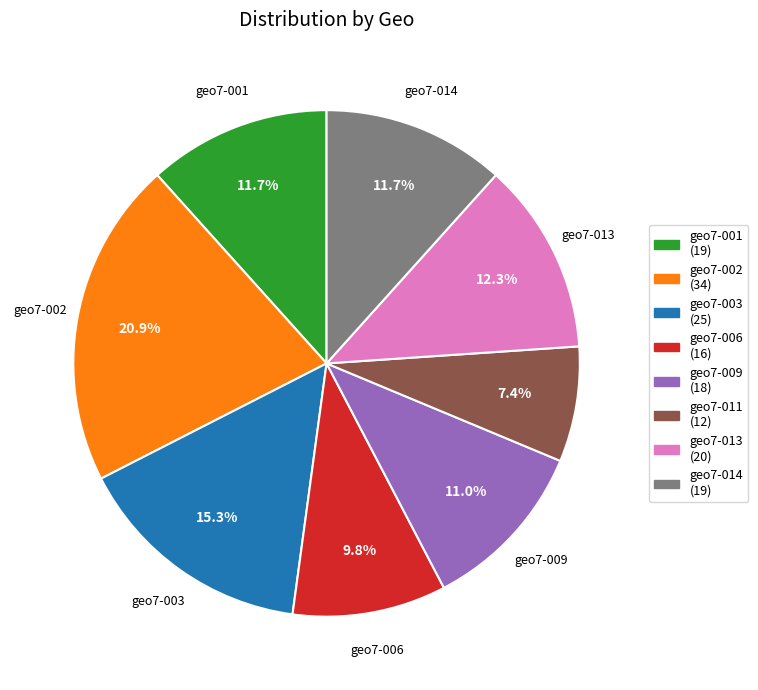

Is there any slice that represents more than half of the pie?

No